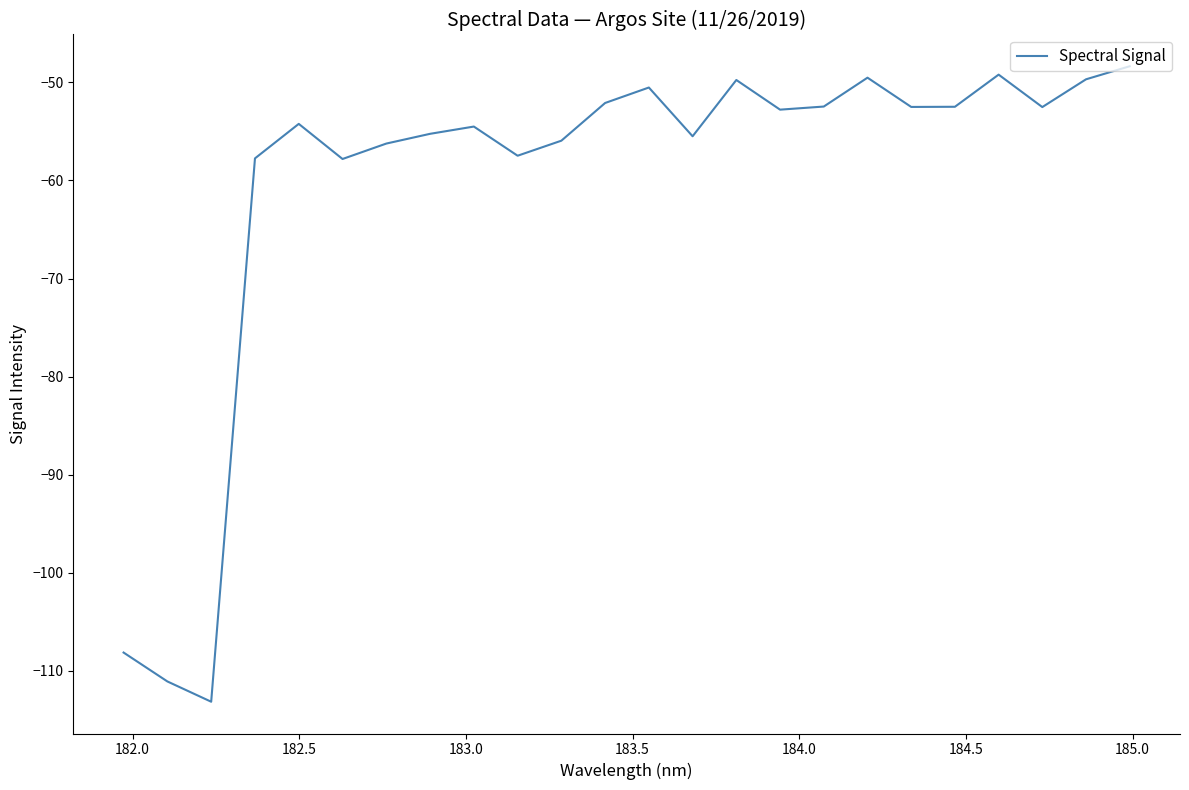

What is the minimum value shown in the chart?

-113.1